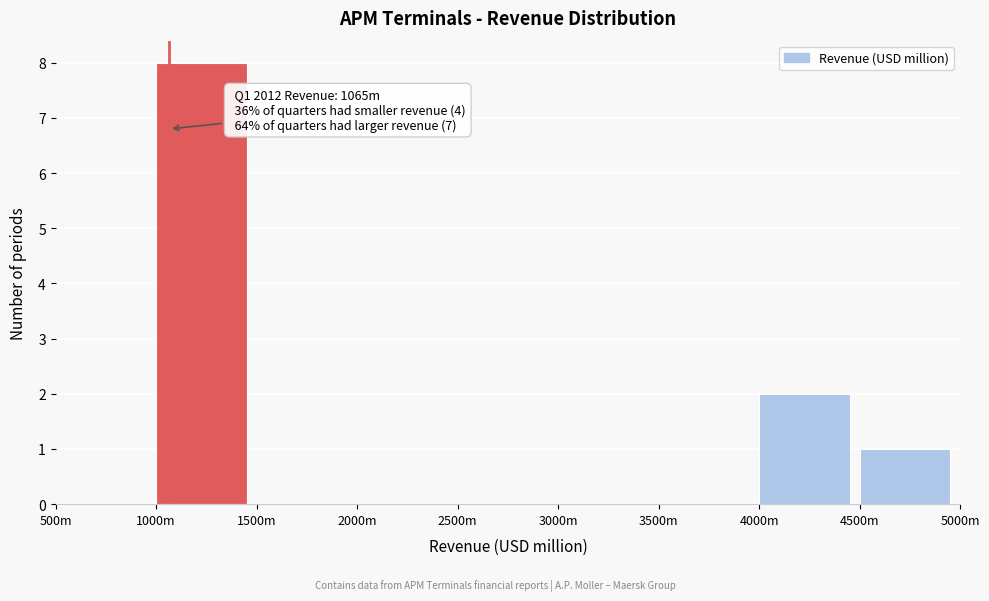

Reading left to right, extract all data points from this chart.

500m=0	1000m=8	1500m=0	2000m=0	2500m=0	3000m=0	3500m=0	4000m=2	4500m=1